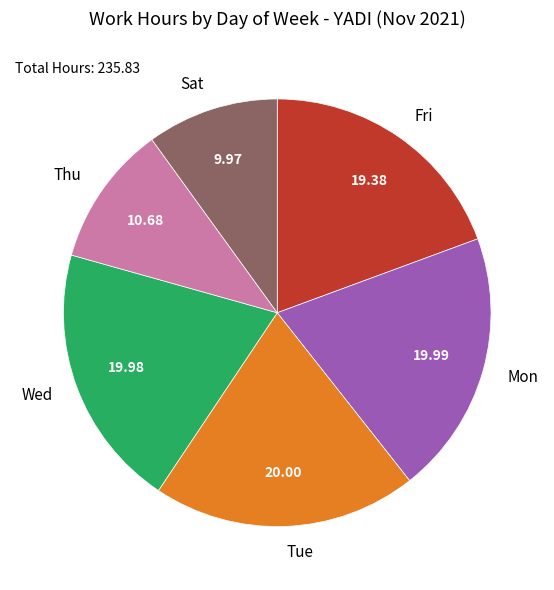

Approximately how many times larger is the value at Tue compared to Sat?

2.0